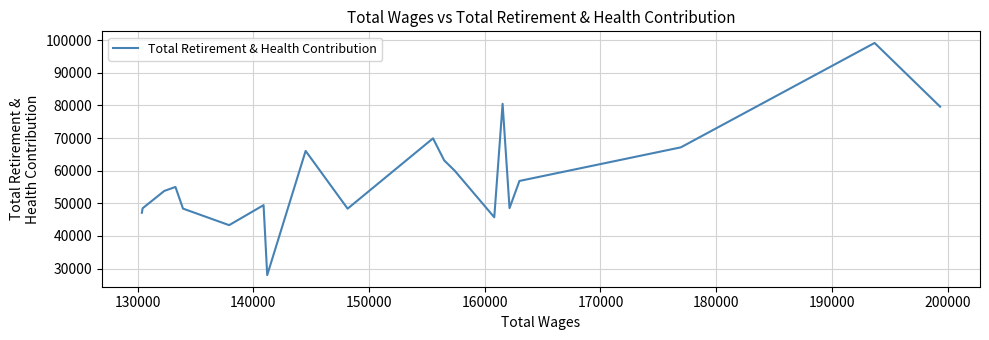

What is the difference between the maximum and minimum values?

71197